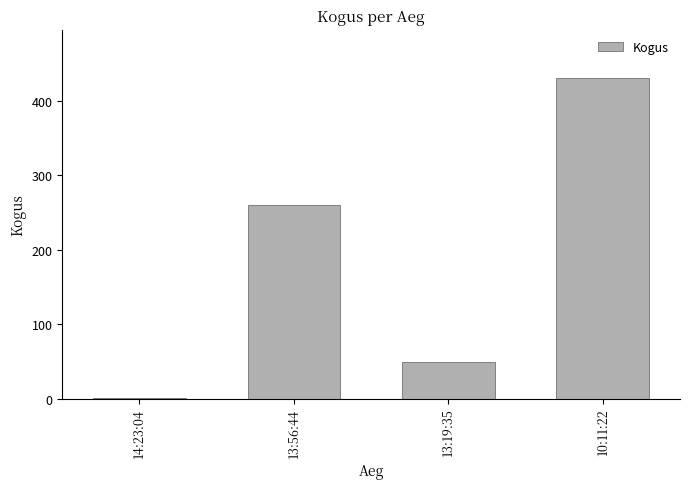

Reading left to right, extract all data points from this chart.

1	260	50	431